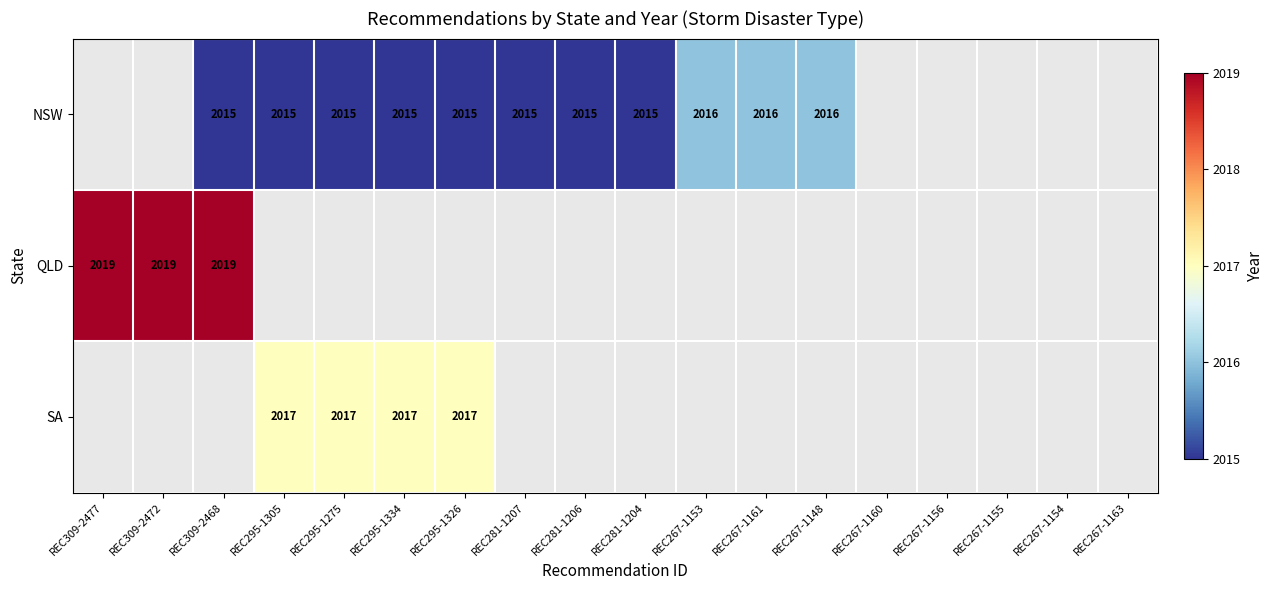

Is it true that NSW equals 2016 at REC267-1161?

True